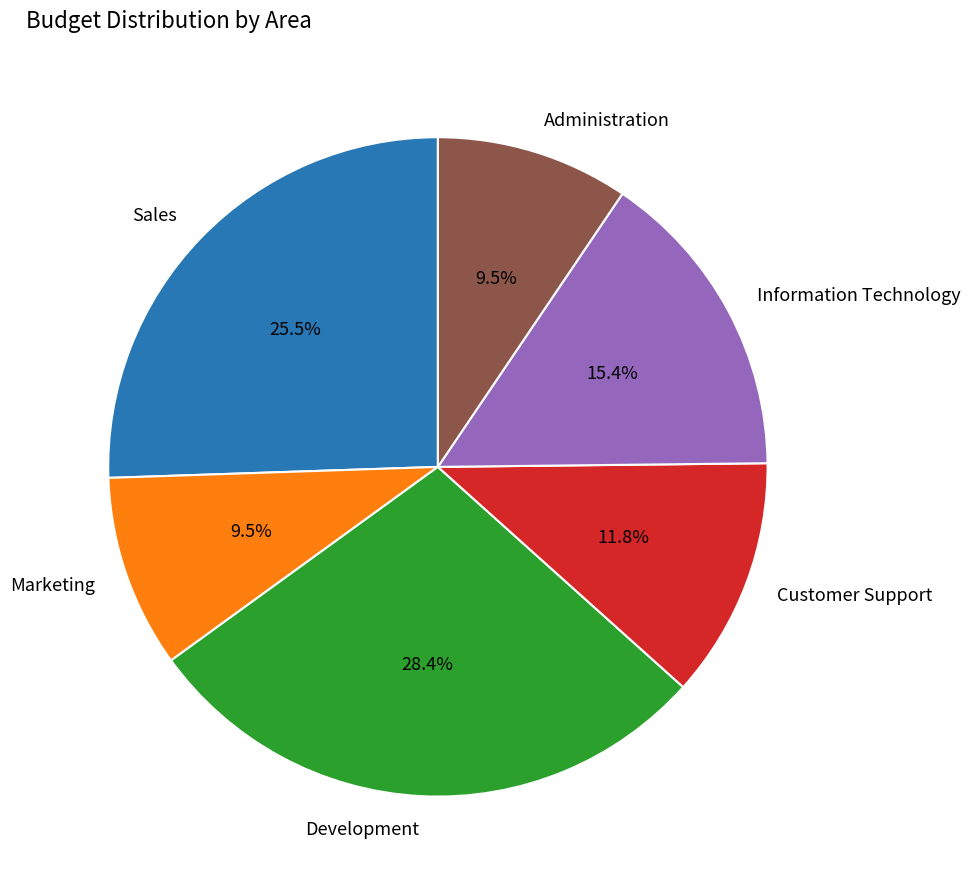

Is it true that Customer Support is 12% of the pie?

True